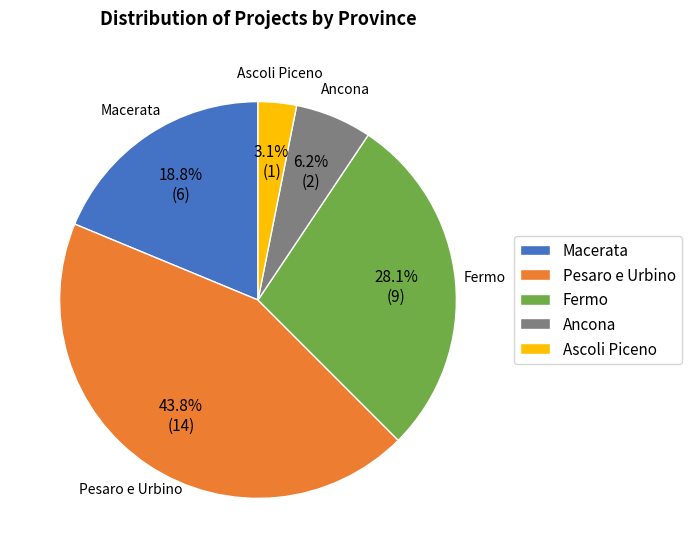

Does Macerata account for over 50% of the chart?

No